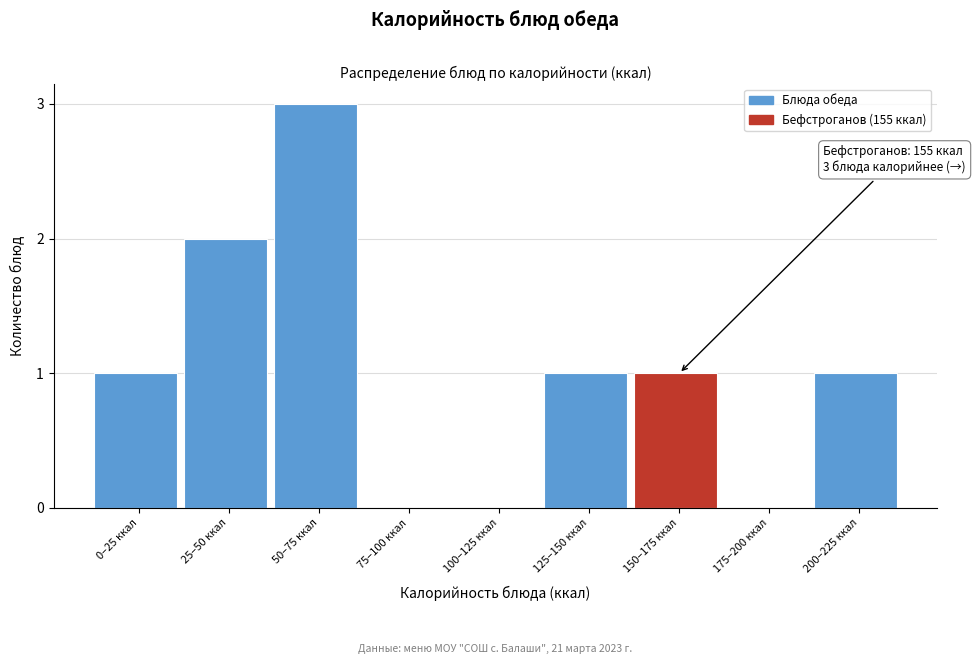

Reading left to right, list all the values displayed in this chart.

0–25 ккал=1	25–50 ккал=2	50–75 ккал=3	75–100 ккал=0	100–125 ккал=0	125–150 ккал=1	150–175 ккал=1	175–200 ккал=0	200–225 ккал=1